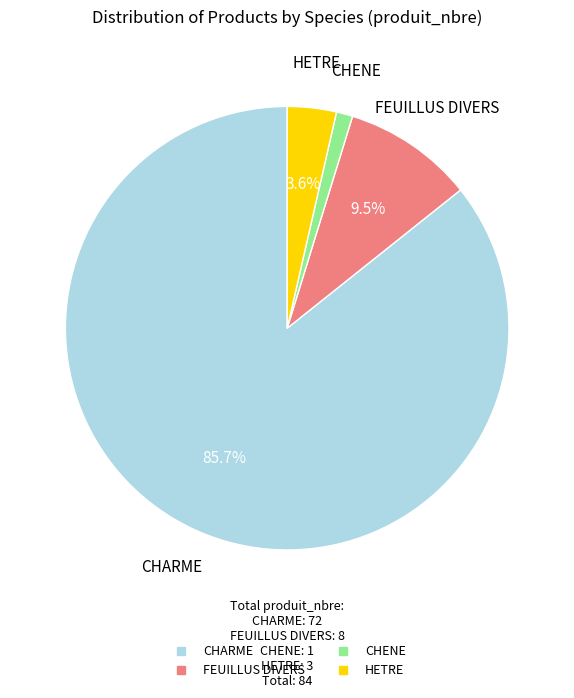

Which slice is the smallest?

CHENE